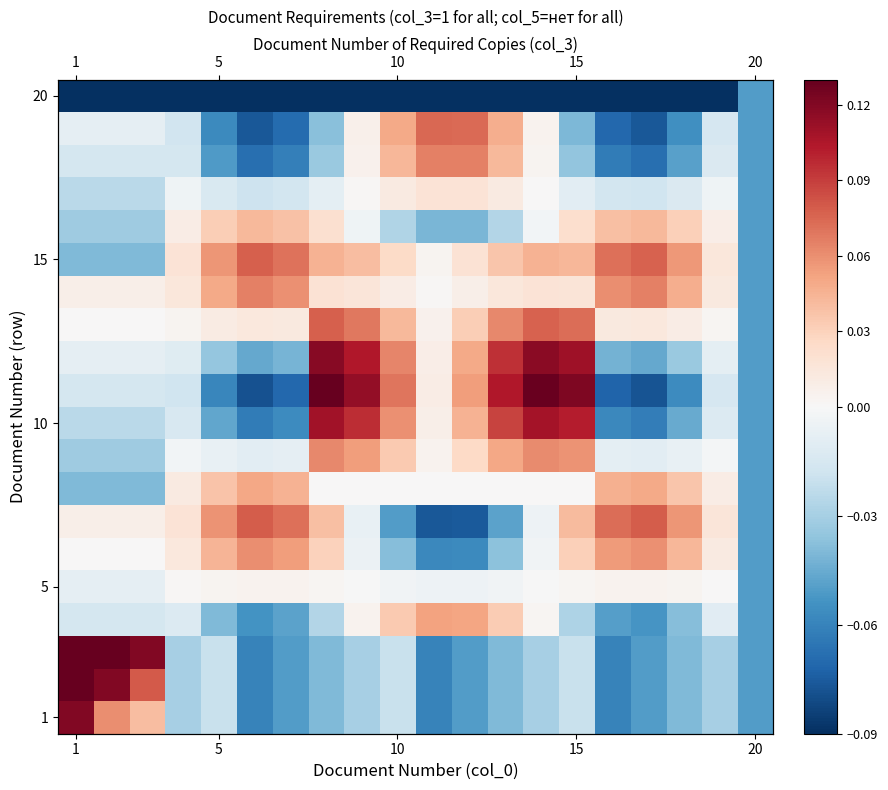

How many series are shown in this chart?

20